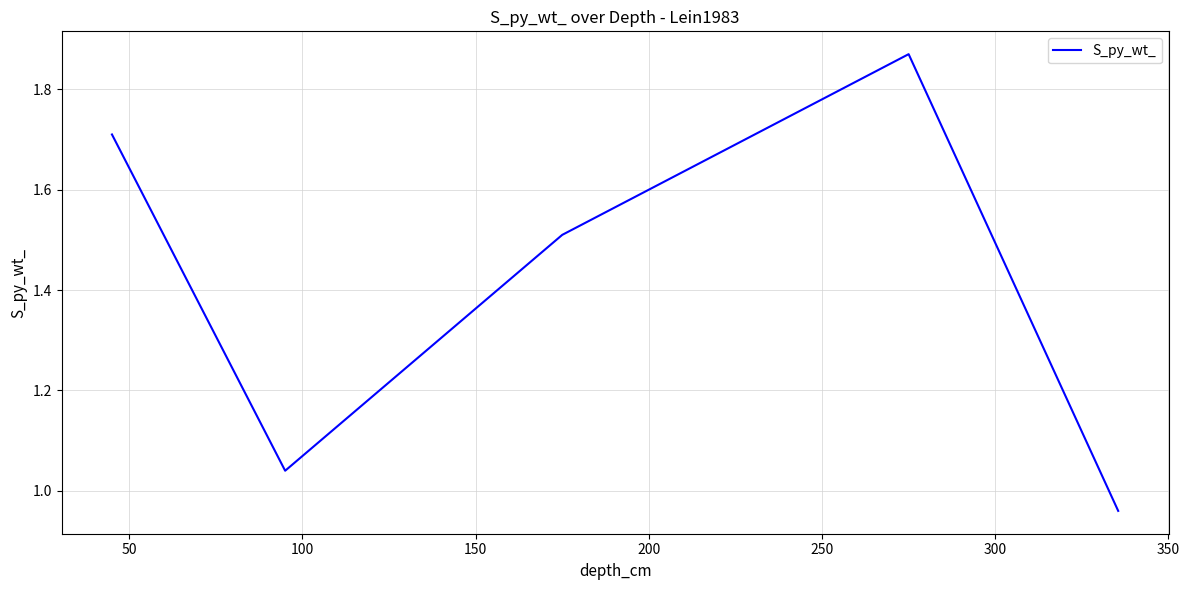

How many interior local valleys (lower than both neighbors) does the data have?

1